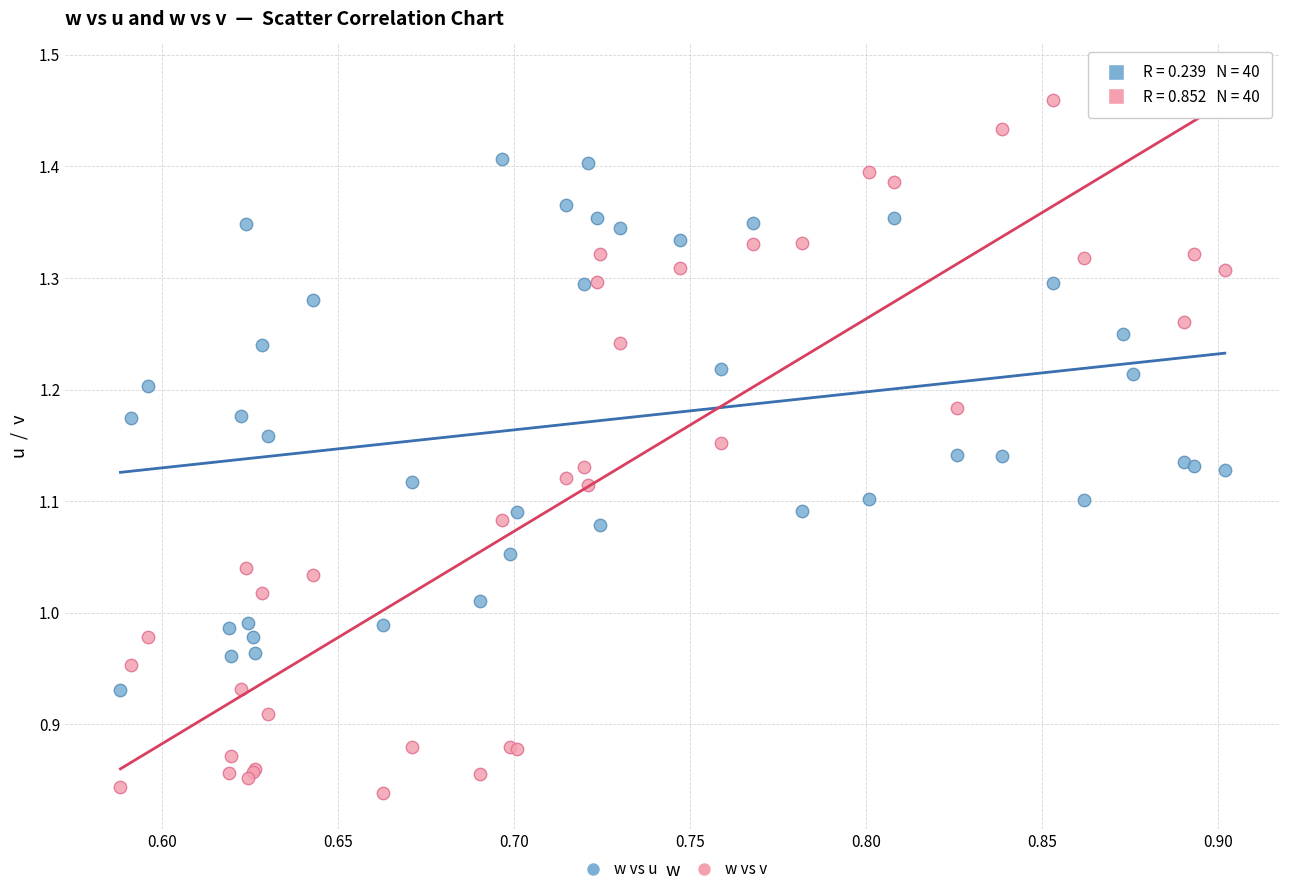

Which series has the largest Y range (max minus min)?

w vs v